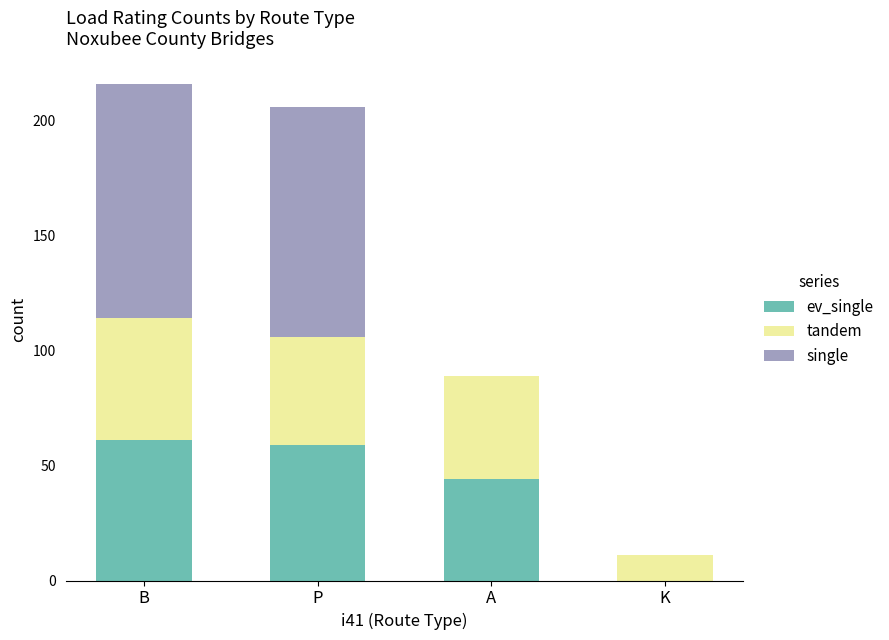

What is the total value across all series at P?

206